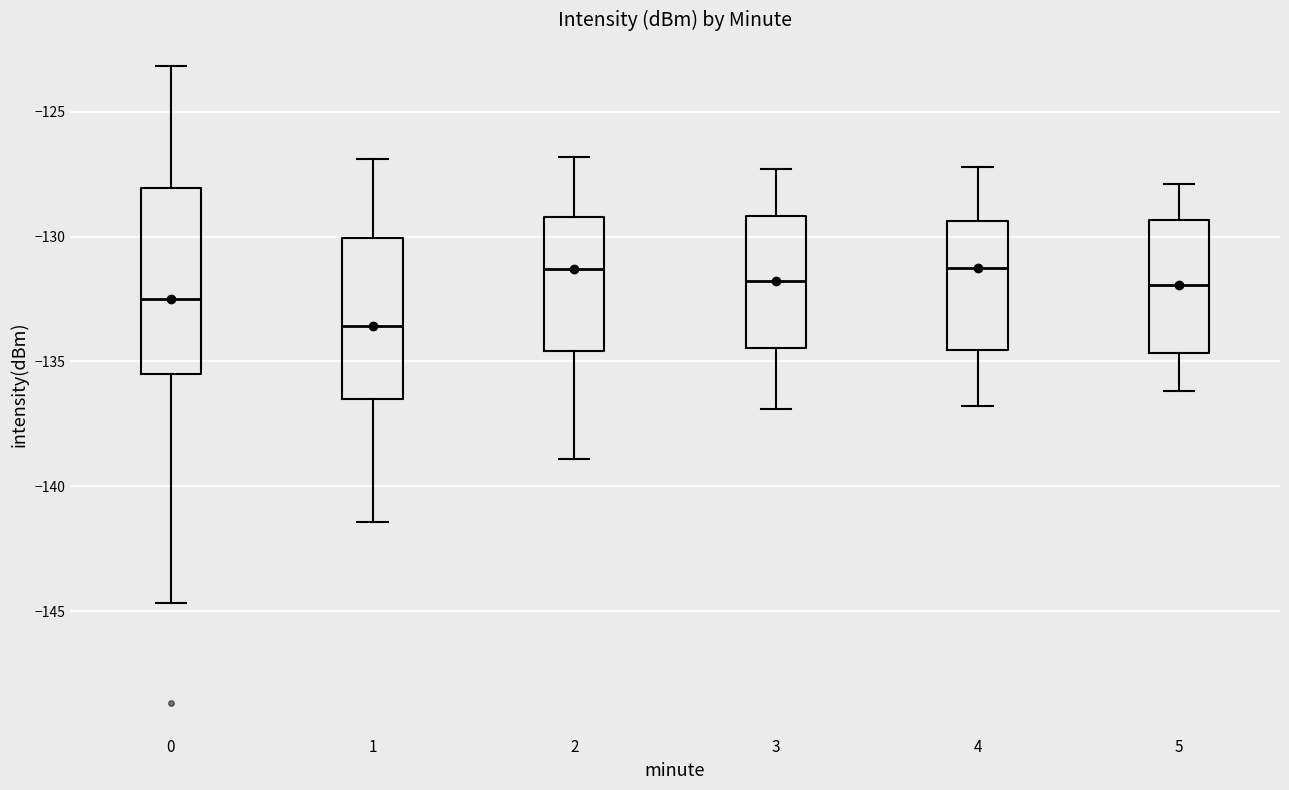

Reading left to right, read every box against the y-axis: the position of its median line, the range the box covers, and the ends of its whiskers. The values are not printed on the chart, so give them approximately, as read against the axis.

0: median -132.5, box -135.5 to -128.0, whiskers -144.5 to -123.0
1: median -133.5, box -136.5 to -130.0, whiskers -141.5 to -127.0
2: median -131.5, box -134.5 to -129.0, whiskers -139.0 to -127.0
3: median -132.0, box -134.5 to -129.0, whiskers -137.0 to -127.5
4: median -131.0, box -134.5 to -129.5, whiskers -137.0 to -127.0
5: median -132.0, box -134.5 to -129.5, whiskers -136.0 to -128.0